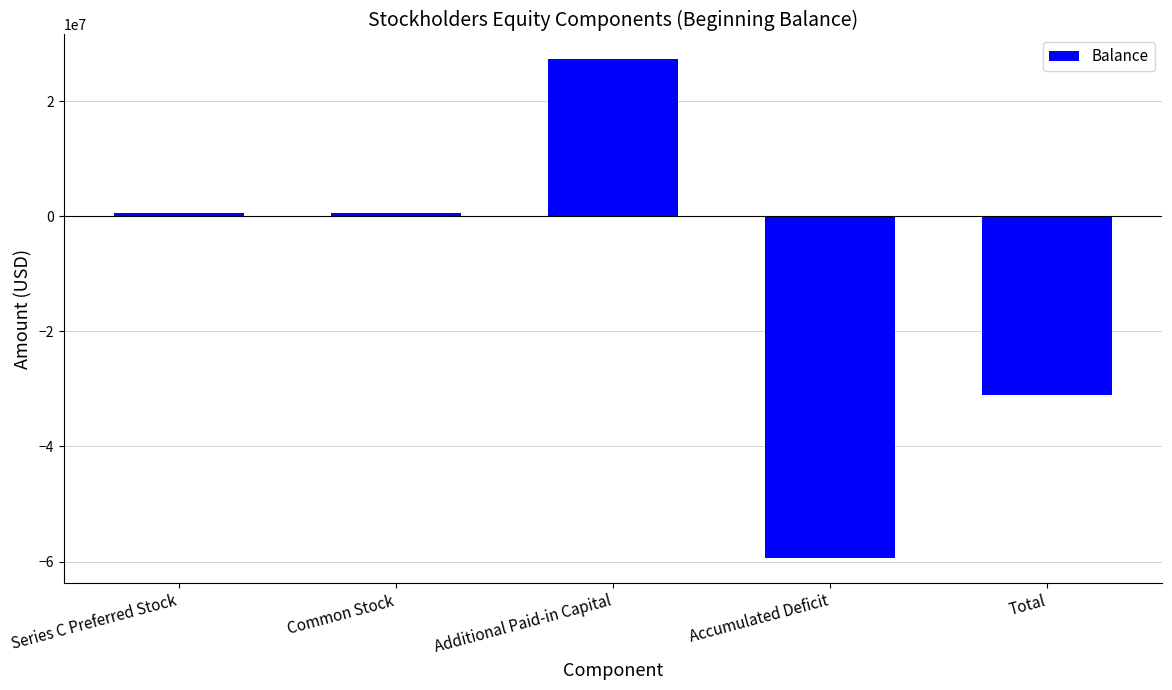

At which category does the chart reach its peak across all series?

Additional Paid-in Capital